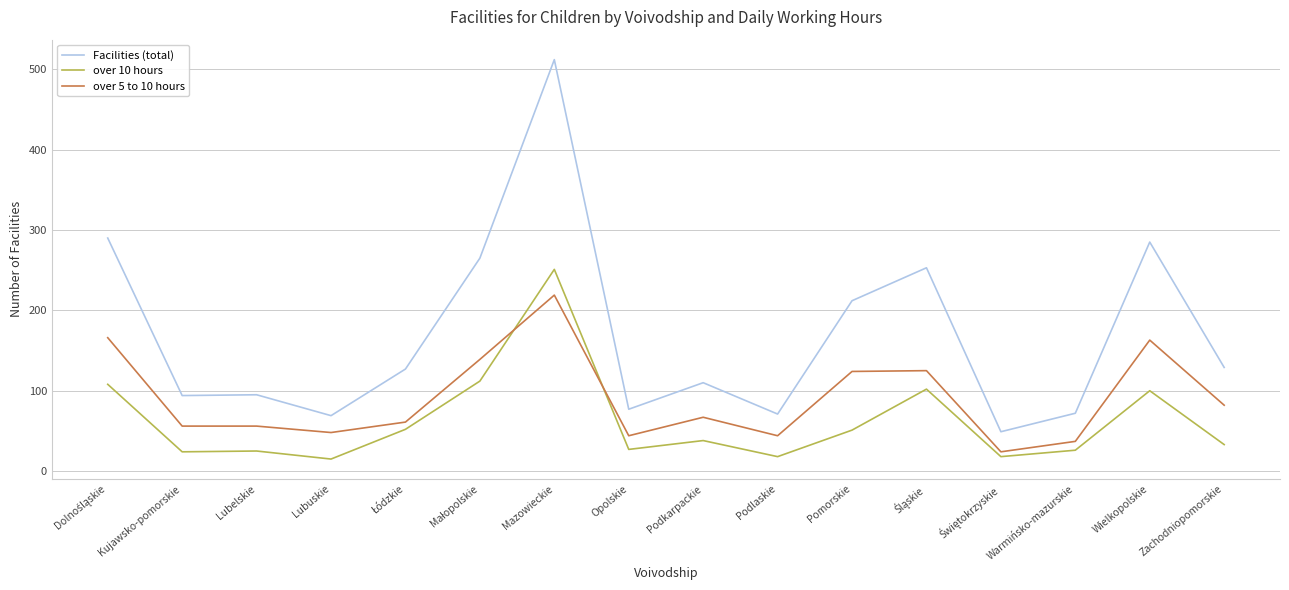

Rank the series by their average value, from highest to lowest.

Facilities (total), over 5 to 10 hours, over 10 hours